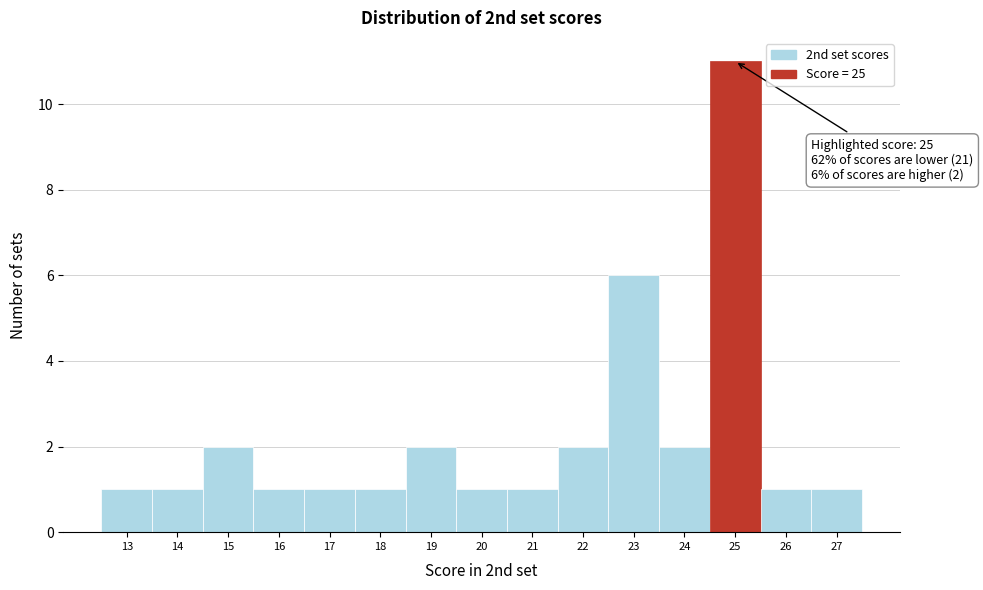

Which range on the x-axis has the tallest bar?

24.5 to 25.5